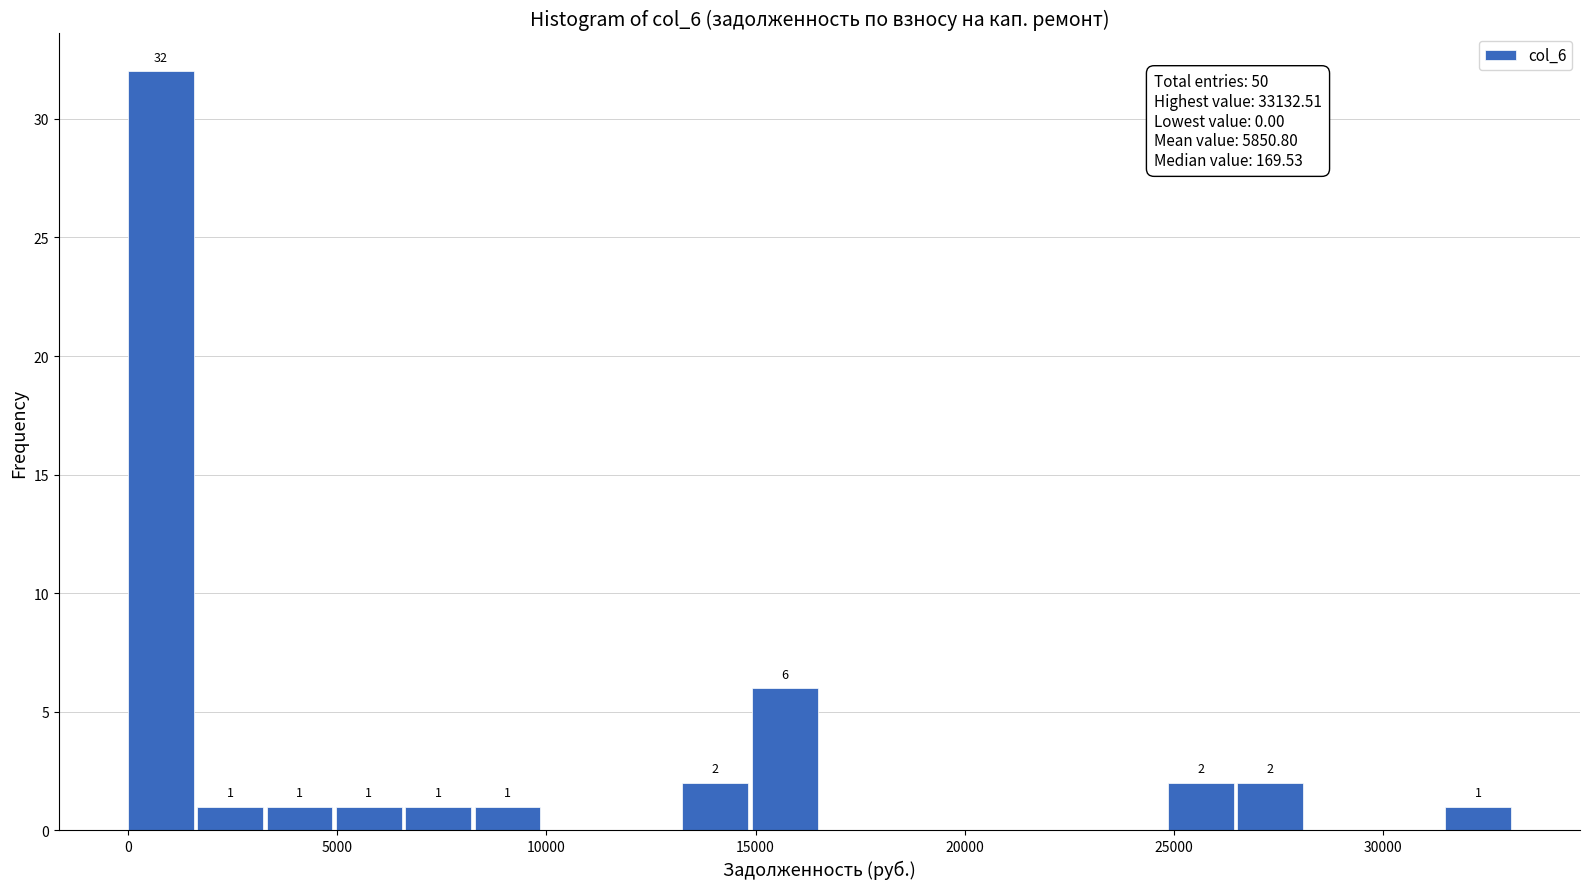

Read against the x-axis, roughly where is the centre of the tallest bar?

1000